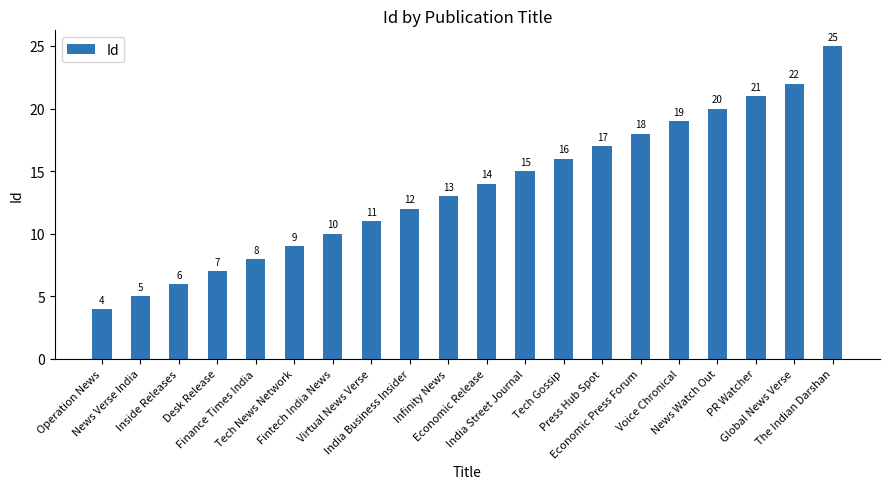

What is the sum of all values?

272